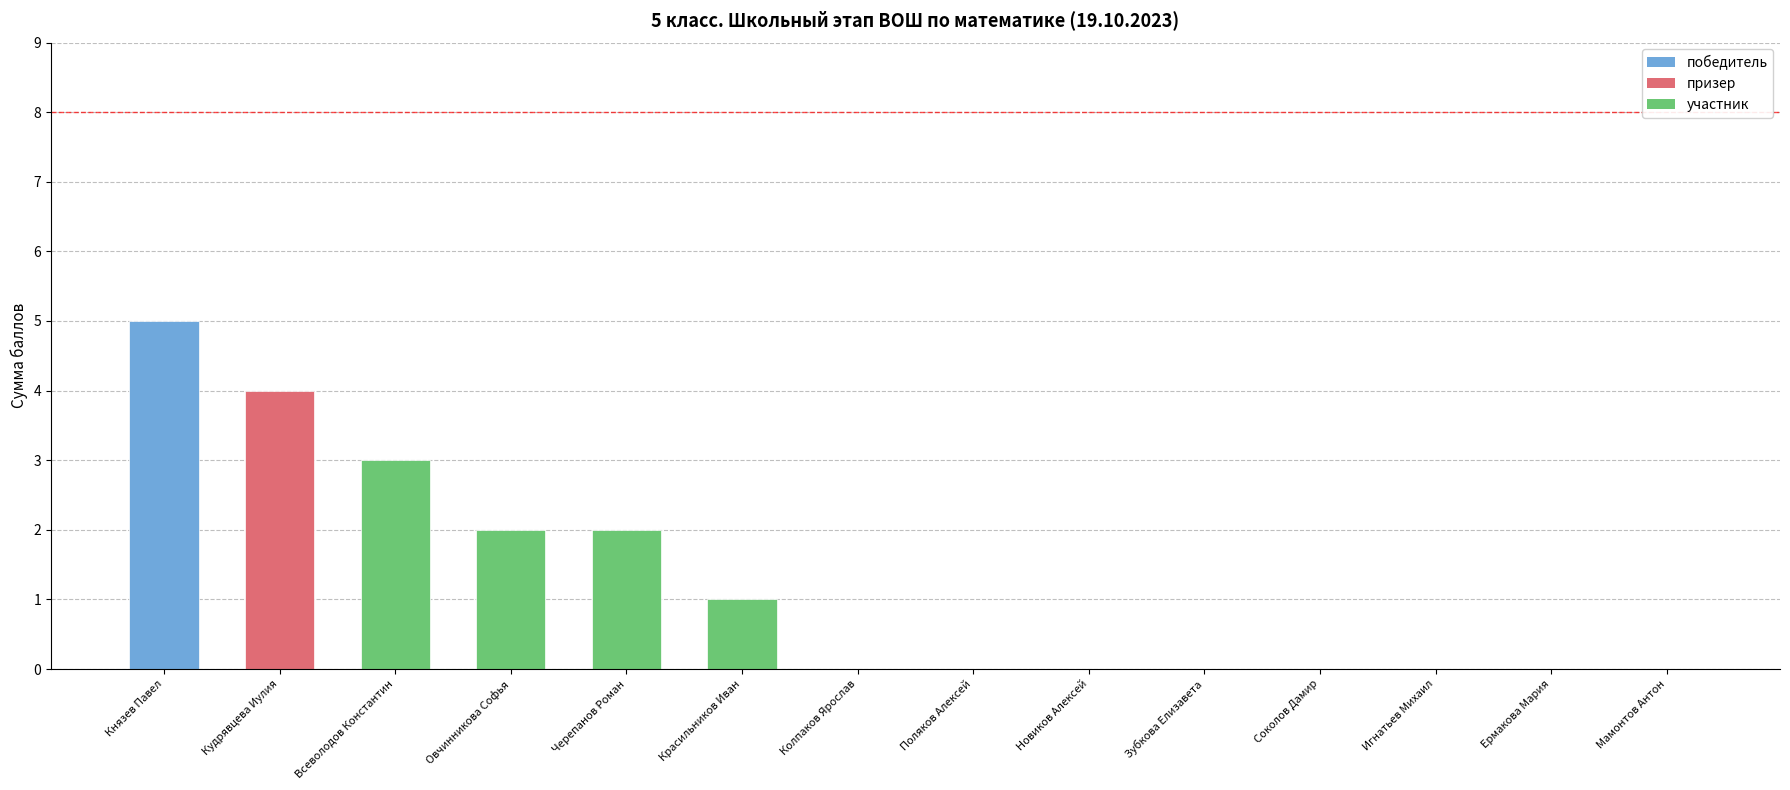

What is the sum of the values at Князев Павел and Черепанов Роман?

7